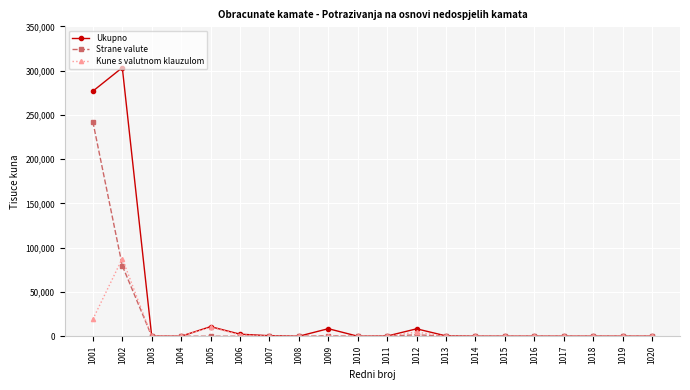

True or false: Ukupno has more than 1 interior local peaks.

True